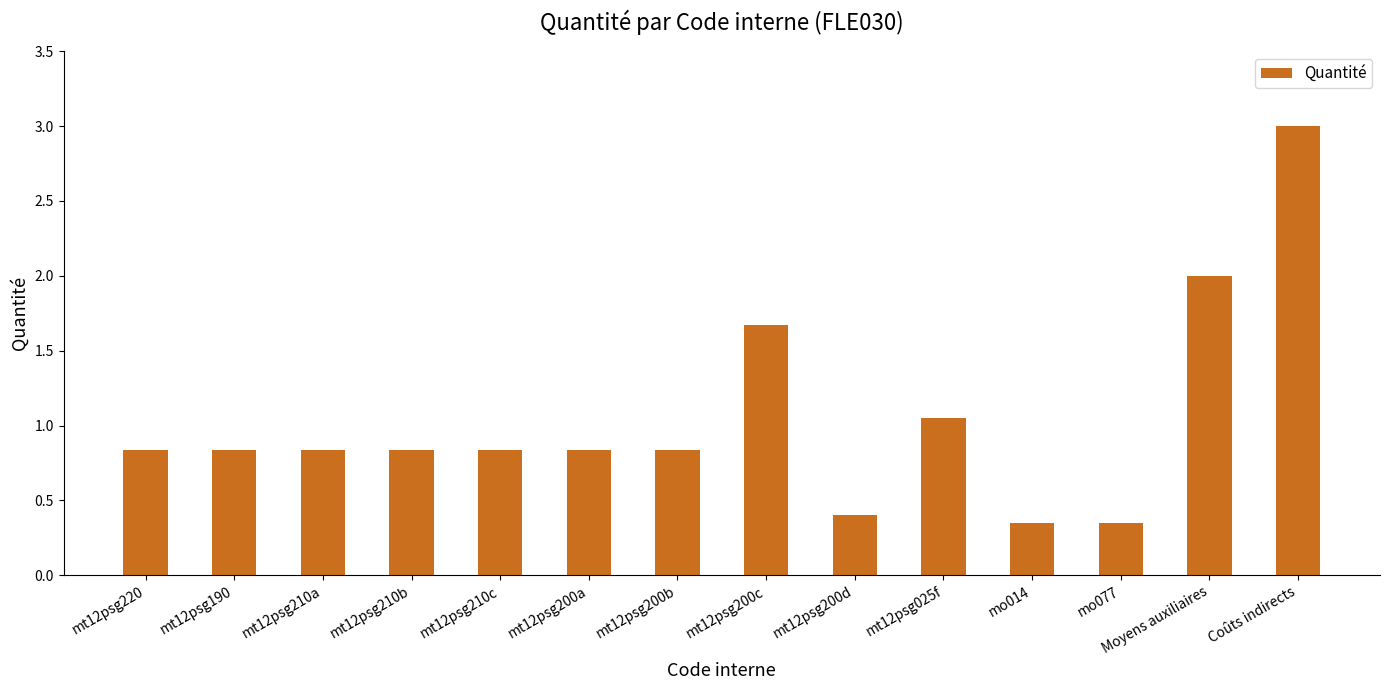

Which category has the highest value across all series?

Coûts indirects